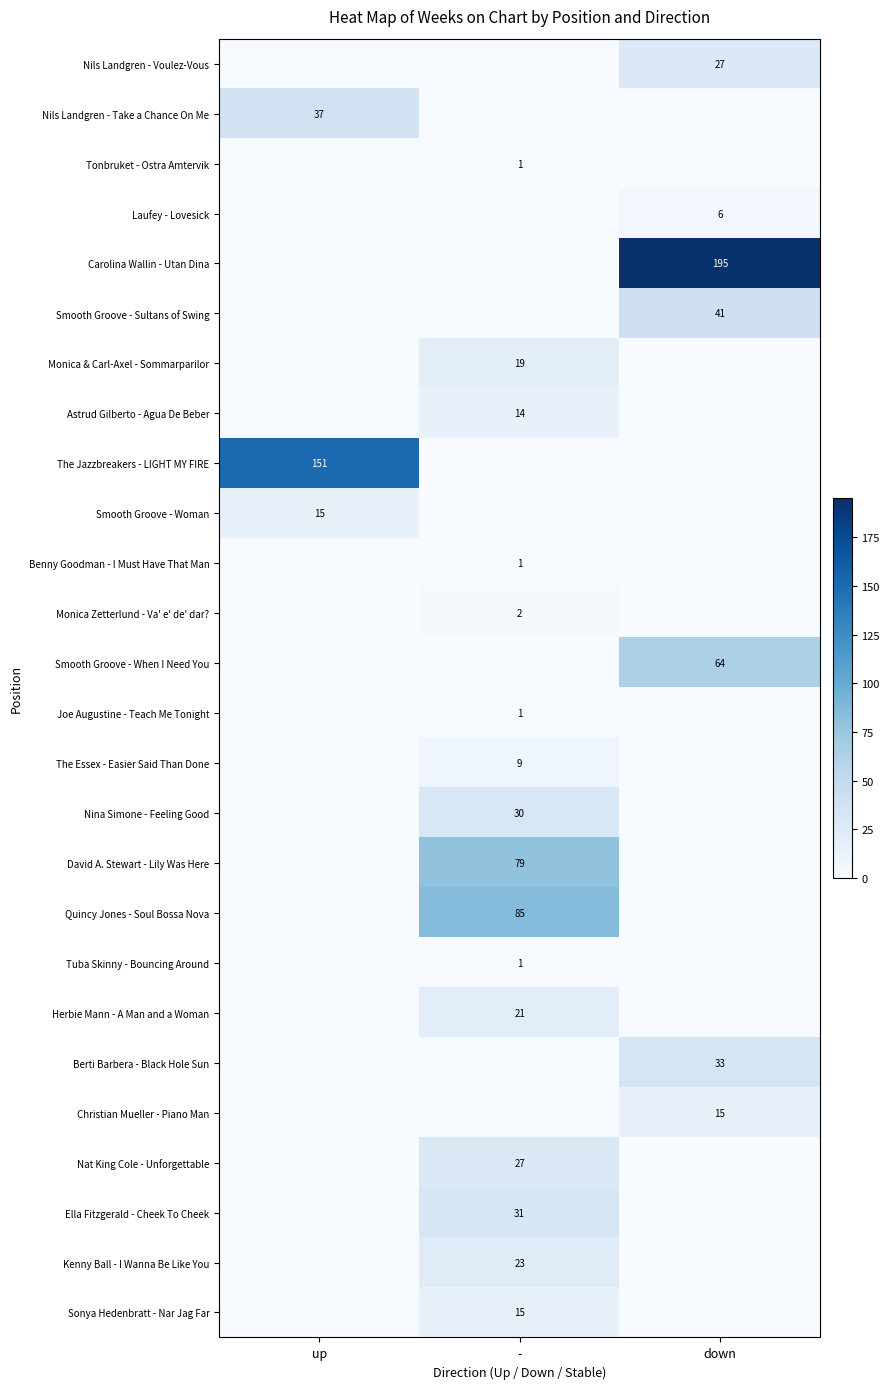

The value of Quincy Jones - Soul Bossa Nova at - is 30. True or false?

False